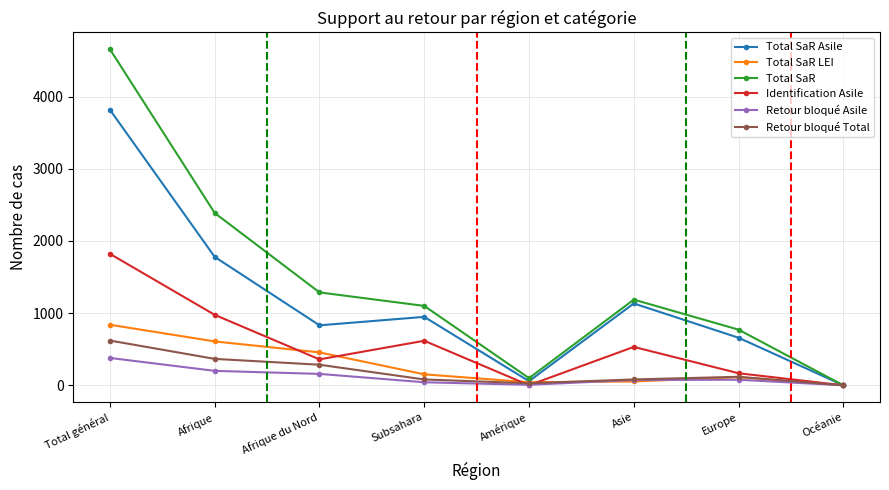

At which category does Total SaR Asile reach its first local valley?

Afrique du Nord